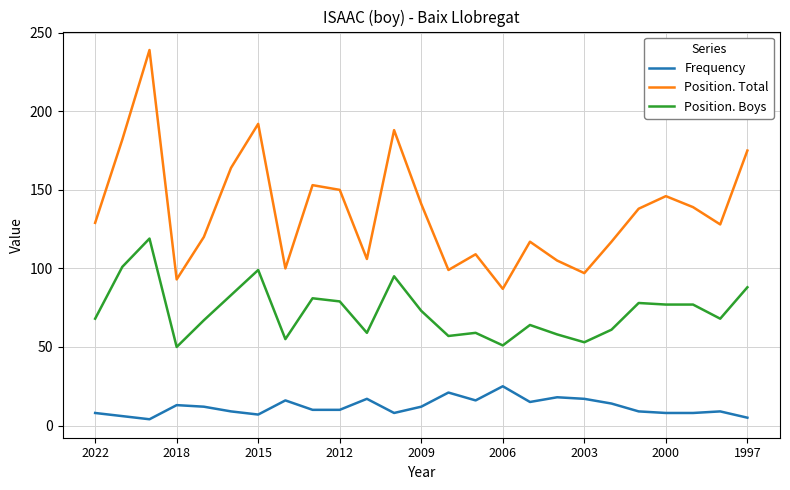

Which series has the largest range (max minus min)?

Position. Total